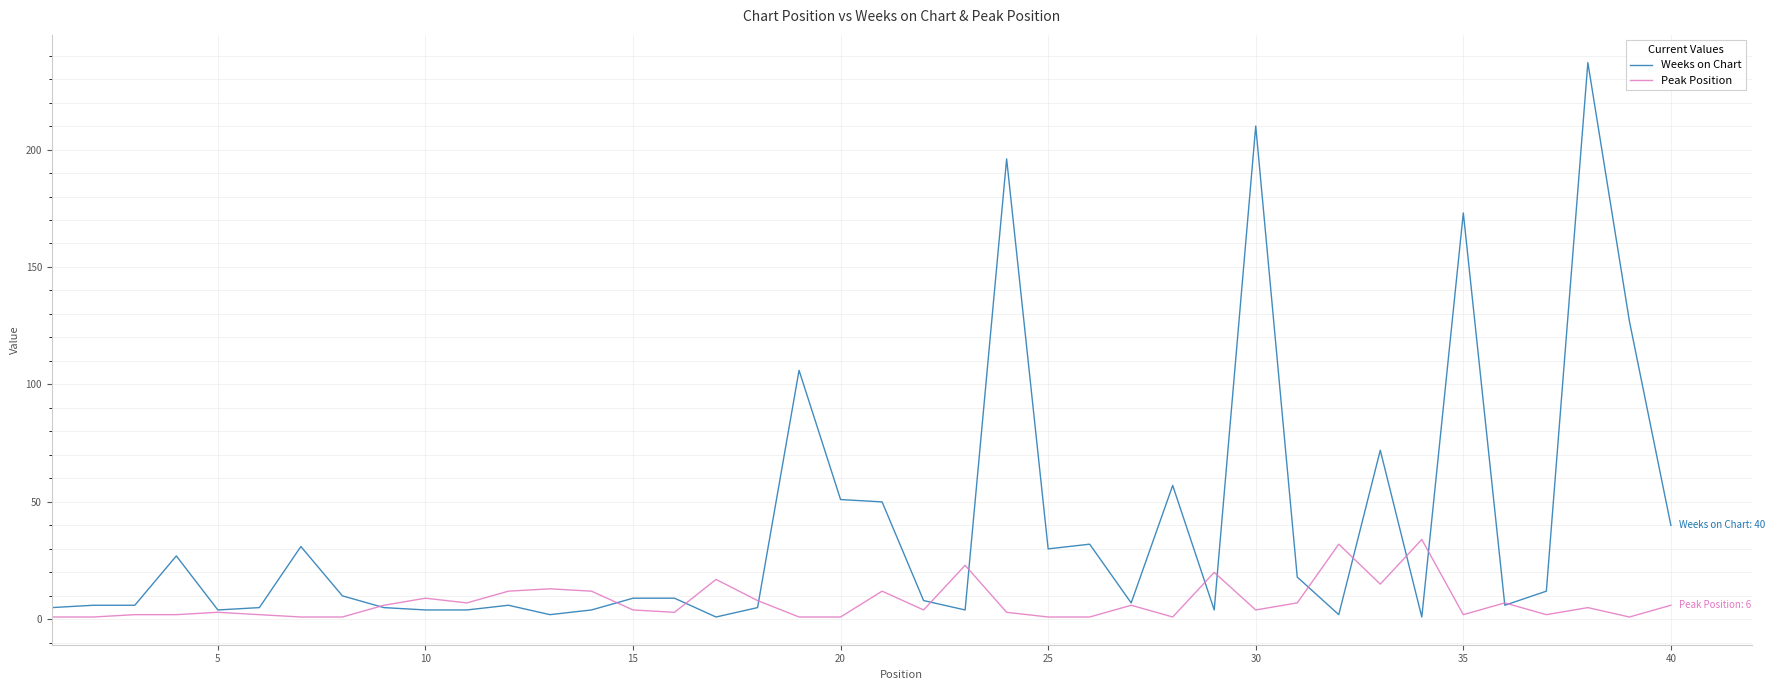

Rank the series by their average value, from lowest to highest.

Peak Position, Weeks on Chart